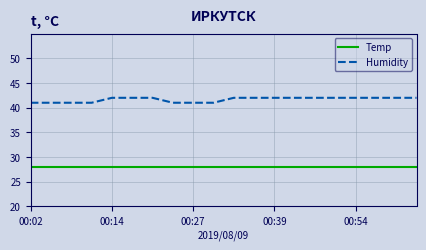

Rank the series by their maximum value, from lowest to highest.

Temp, Humidity